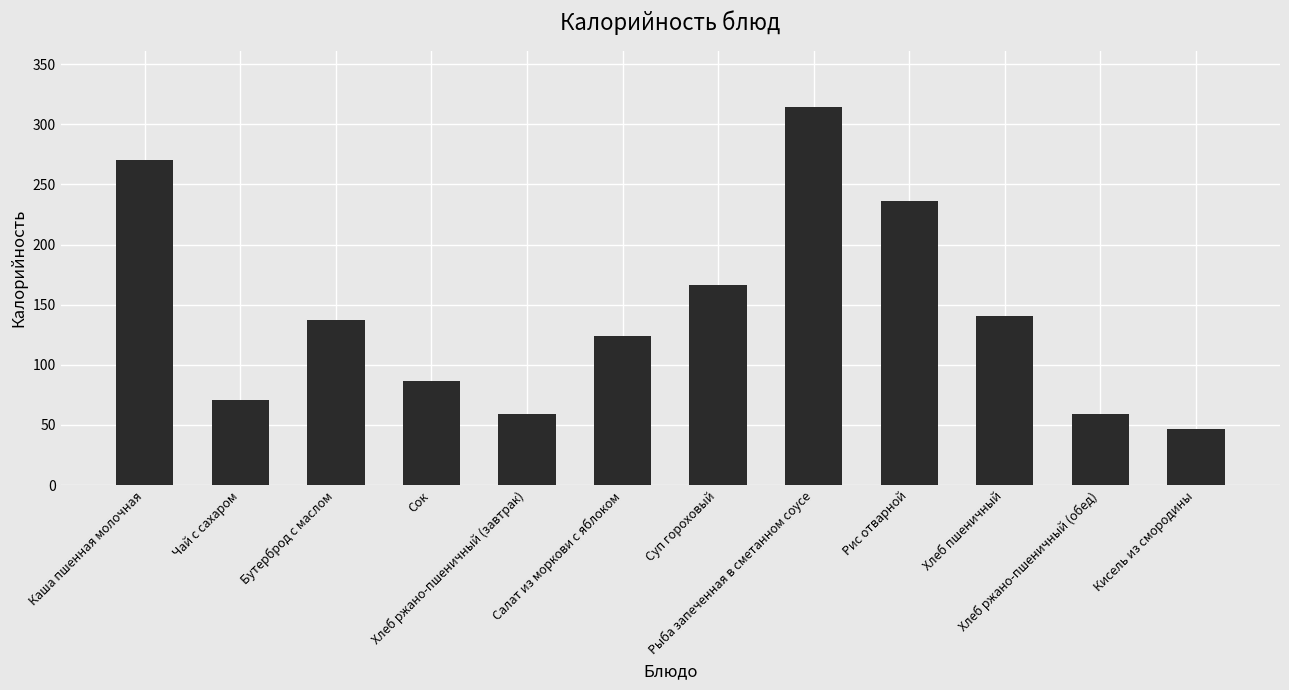

What is the difference between the values at Суп гороховый and Хлеб пшеничный?

25.8